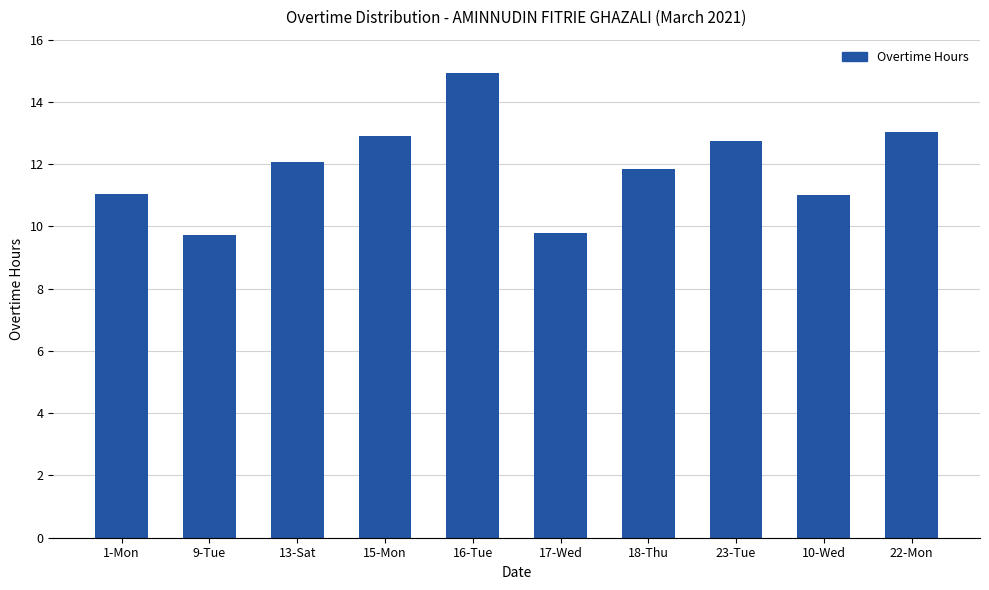

What is the label of the 9th bar from the left?

10-Wed